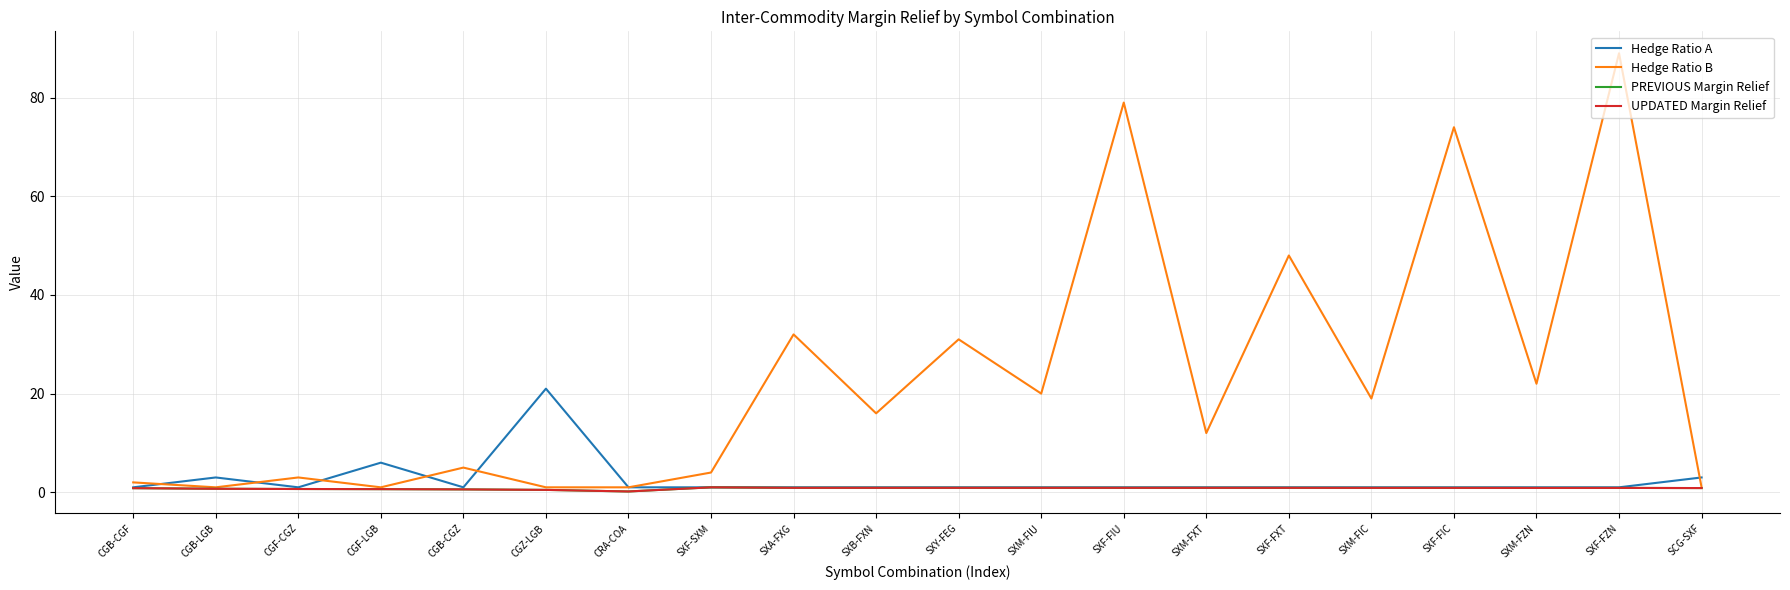

Does the chart have visible grid lines?

Yes